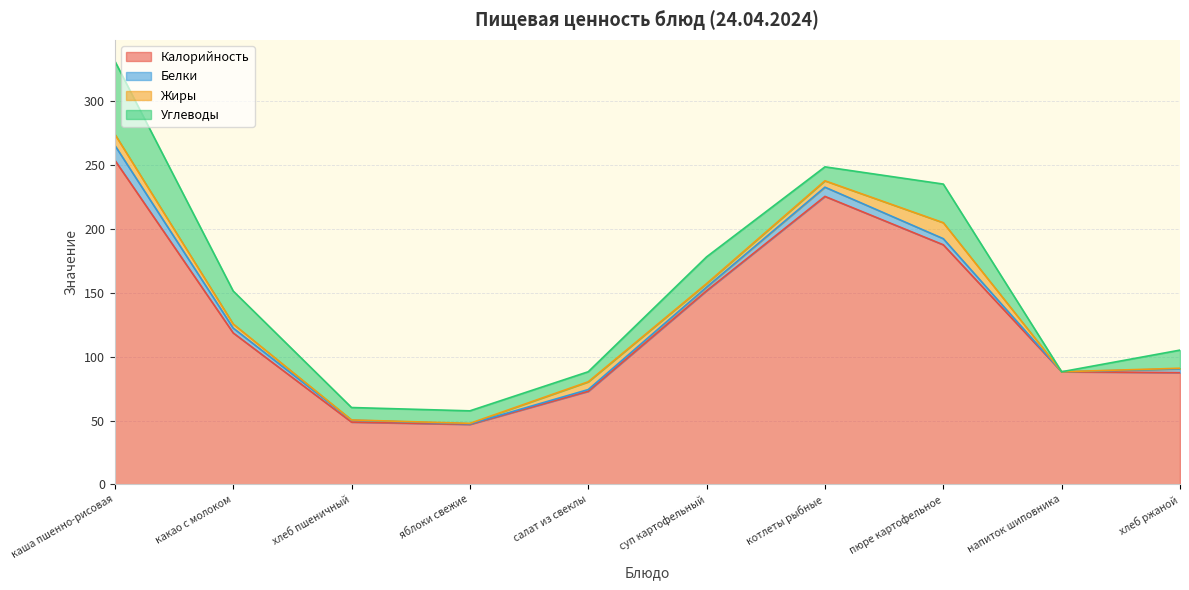

Reading left to right, extract all data points from this chart.

Калорийность: 253.8	118.6	48.8	47.0	72.9	151.6	225.4	187.6	88.2	87.5
Белки: 11.6	3.8	1.5	0.4	1.4	2.8	7.2	4.8	0.0	2.9
Жиры: 8.7	3.2	0.2	0.4	6.1	2.8	5.0	12.5	0.0	0.5
Углеводы: 57.3	25.8	9.7	9.8	7.9	20.9	10.9	30.2	0.0	14.2